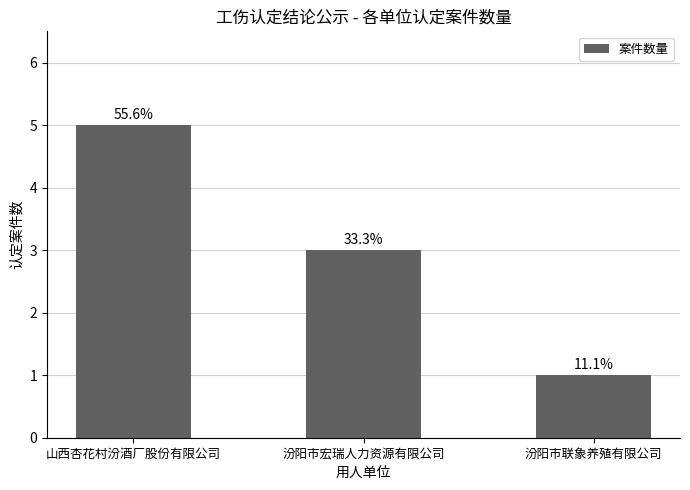

Does the chart contain any negative values?

No